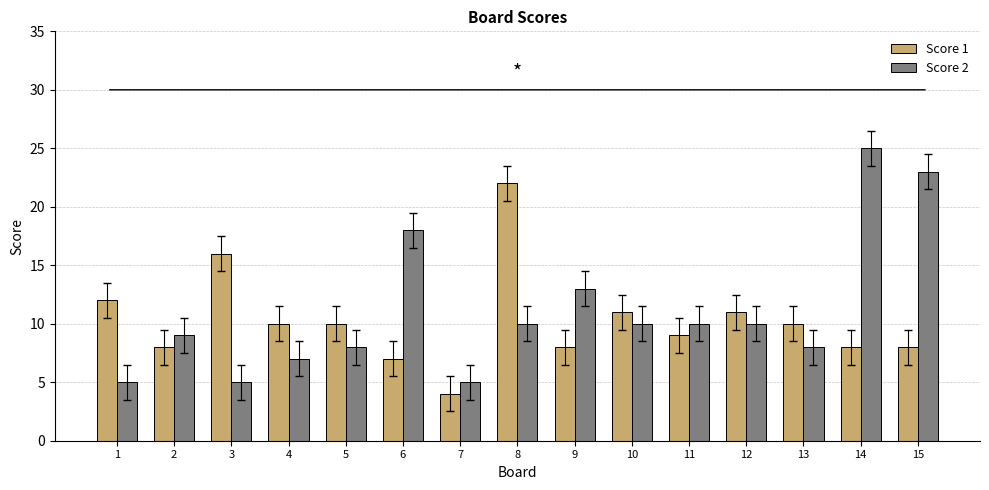

What is the maximum value for Score 1?

22